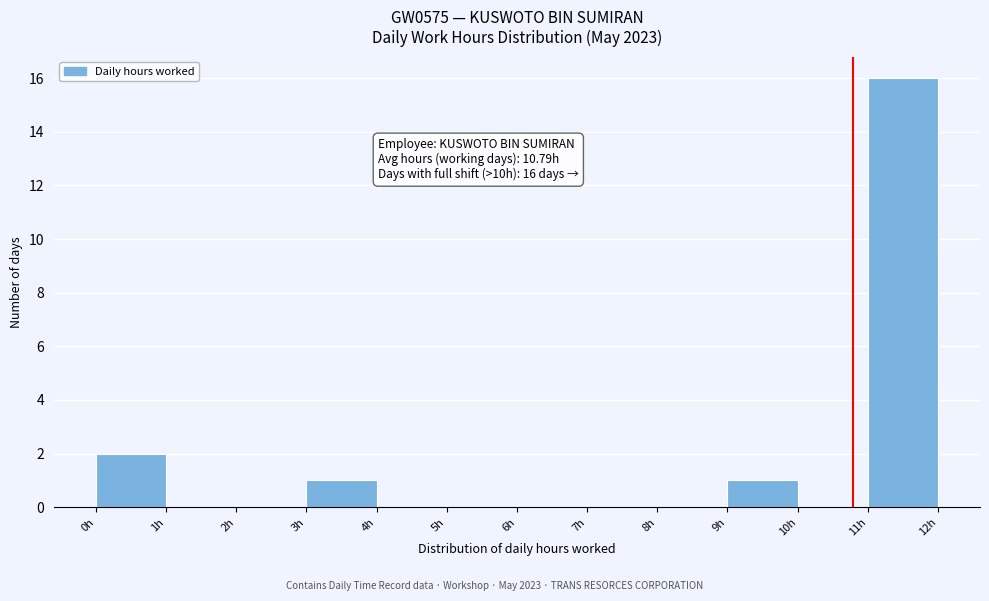

Which range on the x-axis has the tallest bar?

11 to 12